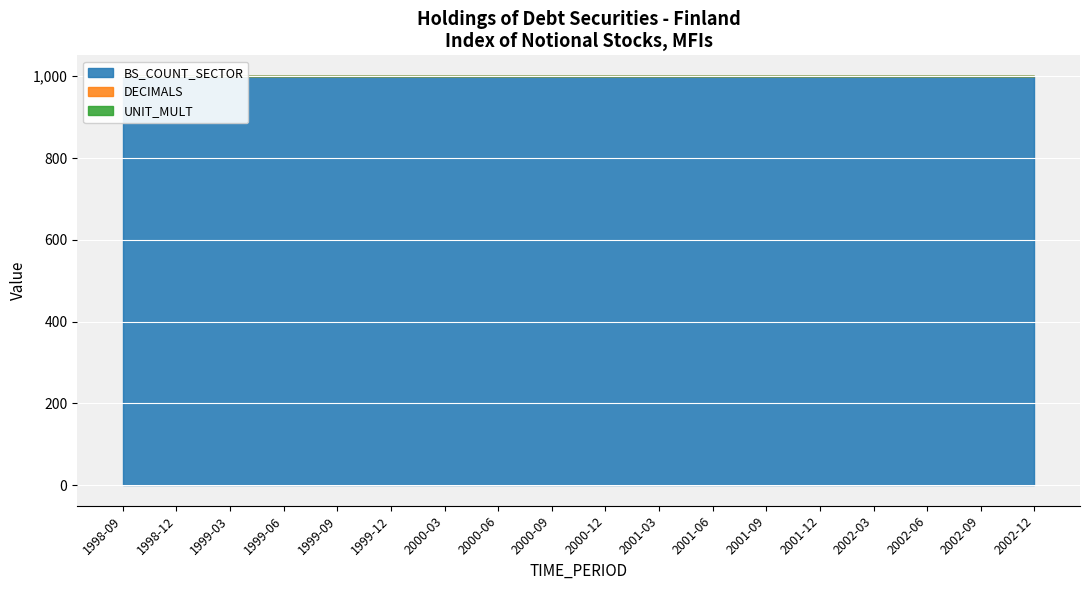

Does the chart display data point markers on the line(s)?

No